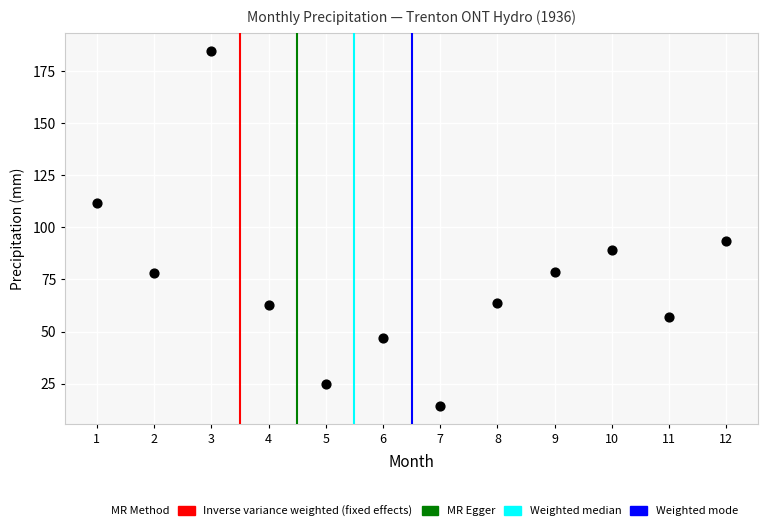

What Y value in the scatter plot is closest to 99?

93.7